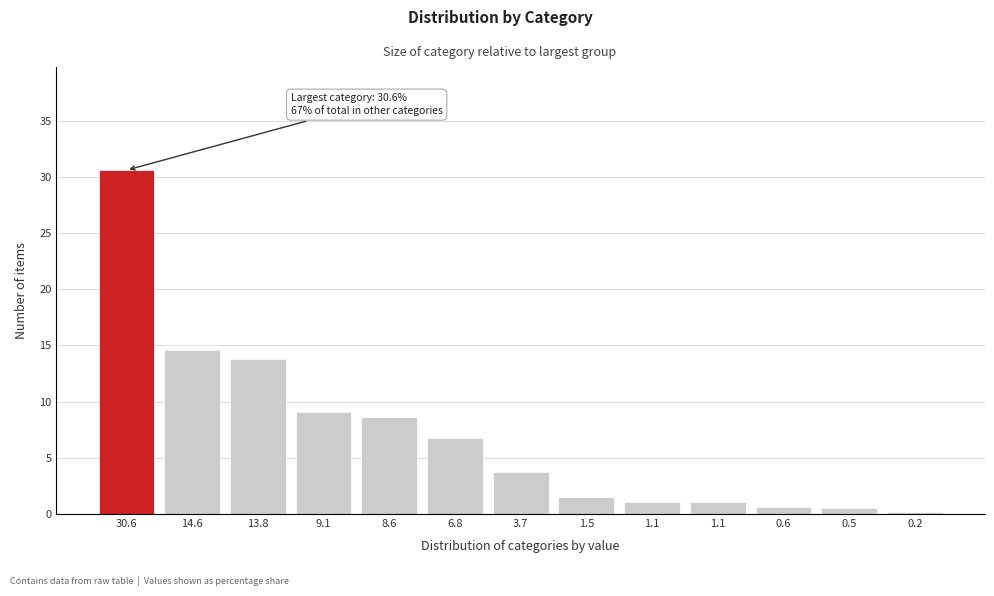

How many distinct data groups are displayed?

1